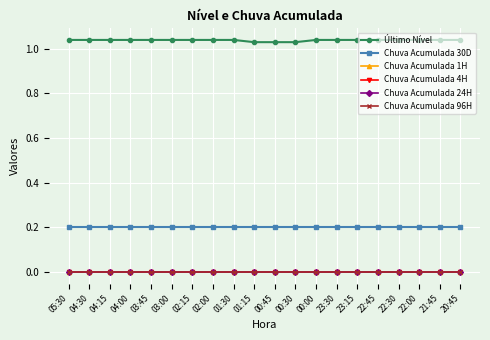

What are all the series names shown in the legend?

Último Nível, Chuva Acumulada 30D, Chuva Acumulada 1H, Chuva Acumulada 4H, Chuva Acumulada 24H, Chuva Acumulada 96H